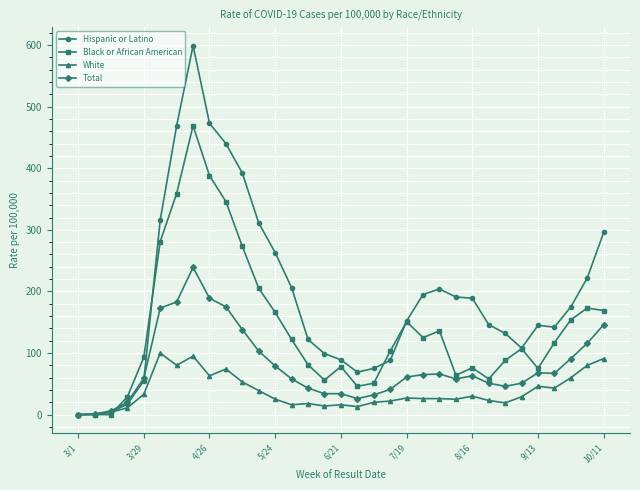

How many lines are shown in the chart?

4